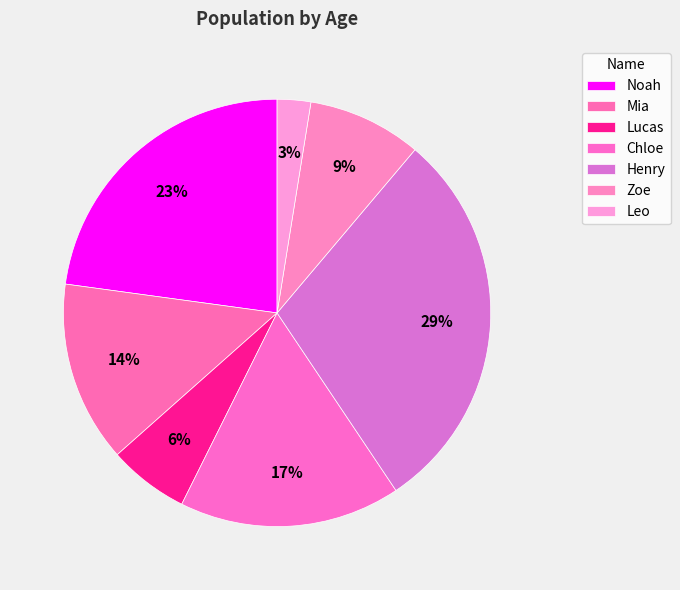

Count the number of slices in the pie.

7